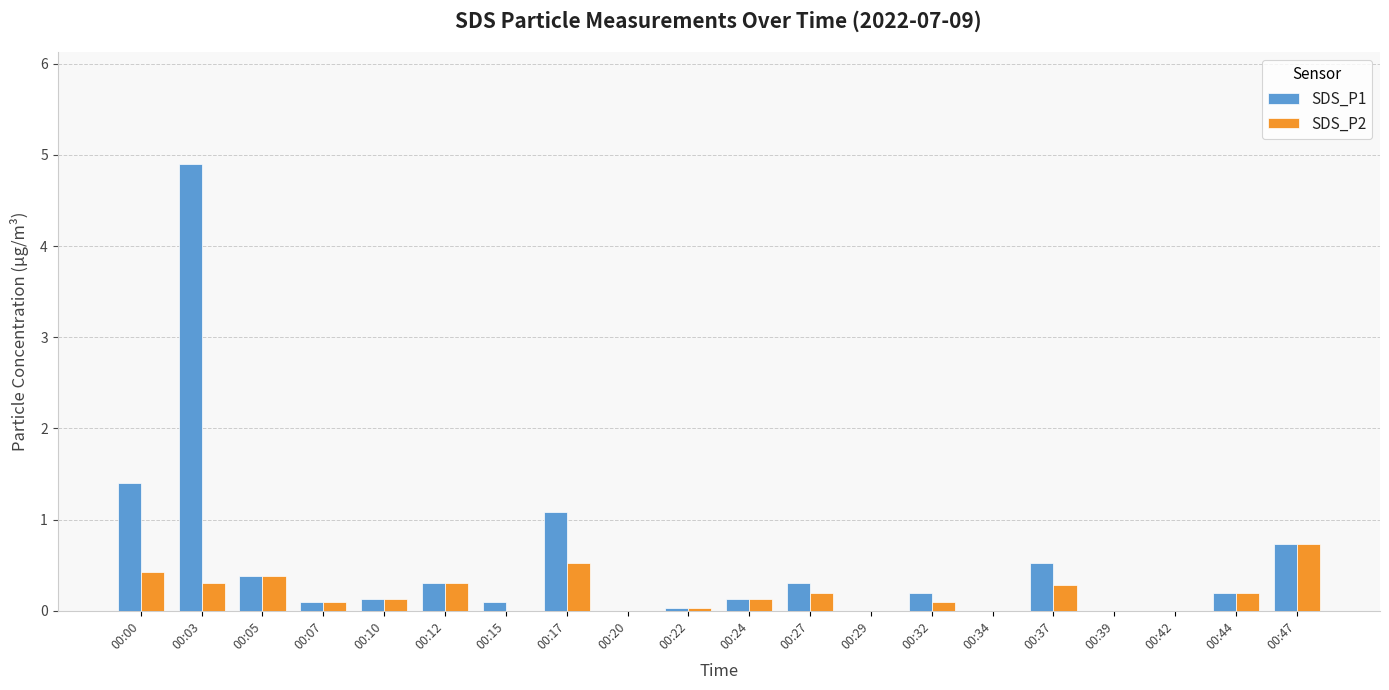

Which series has the largest total across all categories?

SDS_P1